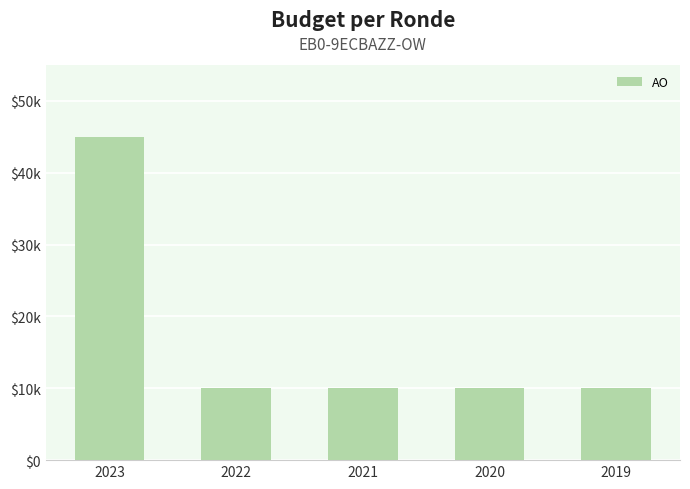

What is the maximum value shown in the chart?

45000